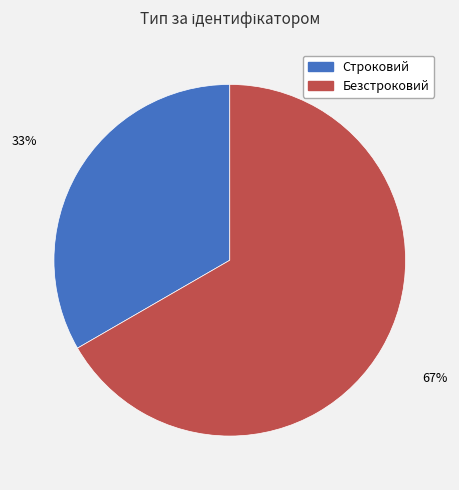

How many slices are in this pie chart?

2